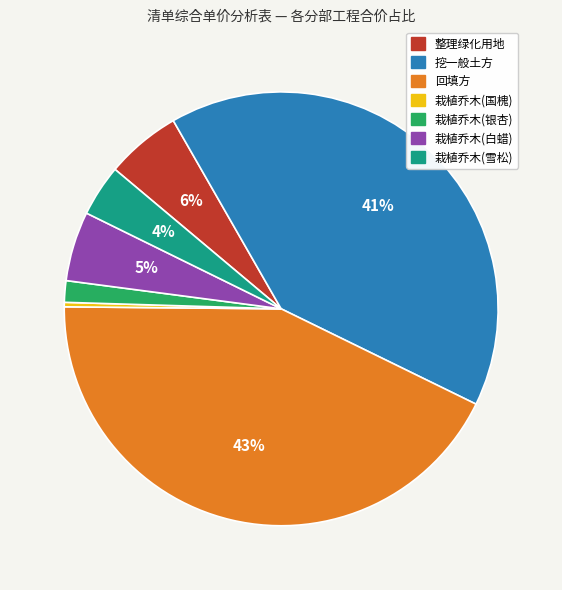

To the nearest percent, what percentage of the pie is 栽植乔木(白蜡)?

5%